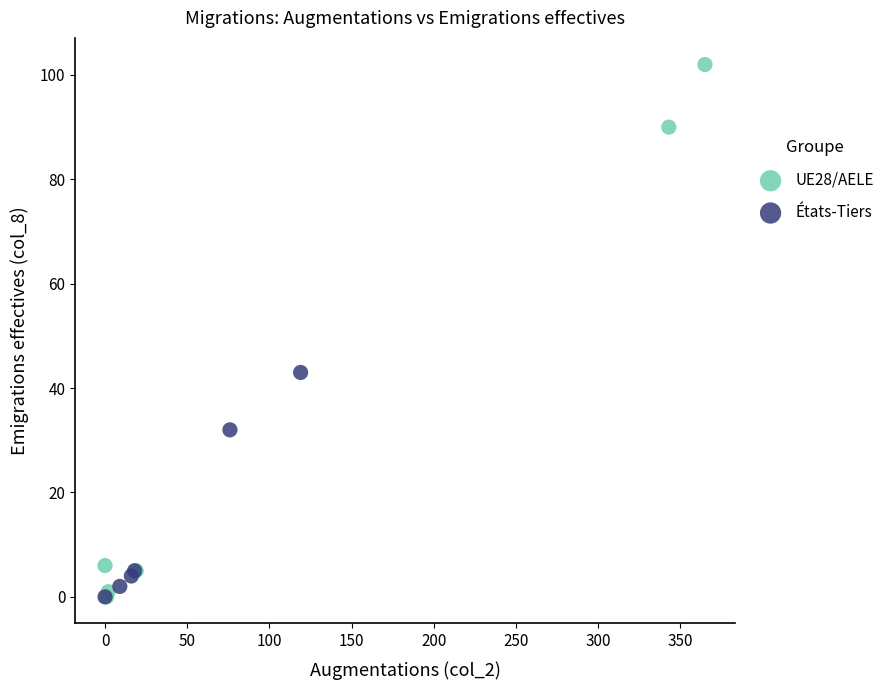

Which series has the largest Y range (max minus min)?

UE28/AELE